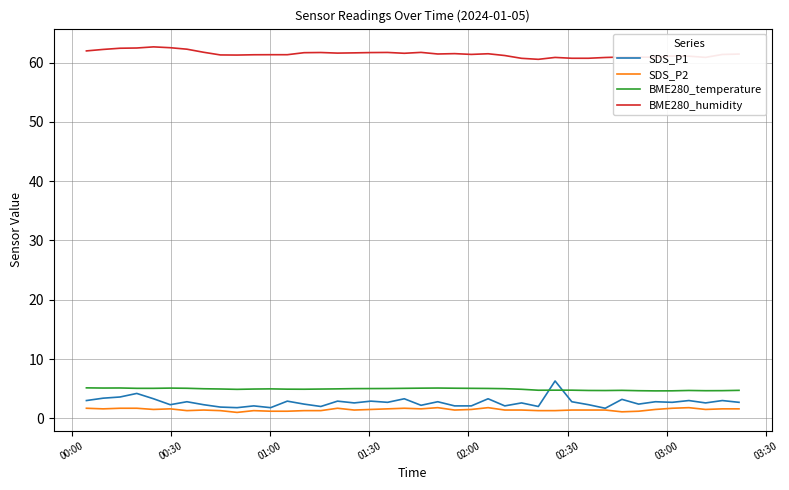

True or false: SDS_P1 and BME280_humidity intersect in this chart.

False